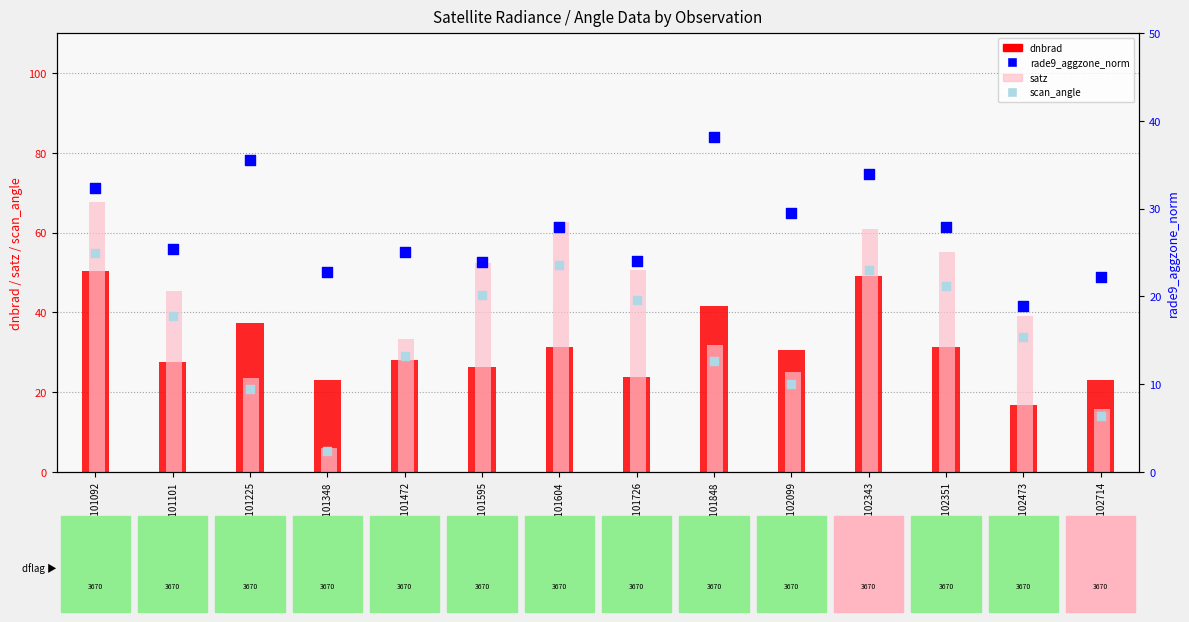

Which series contains the lowest Y value?

scan_angle